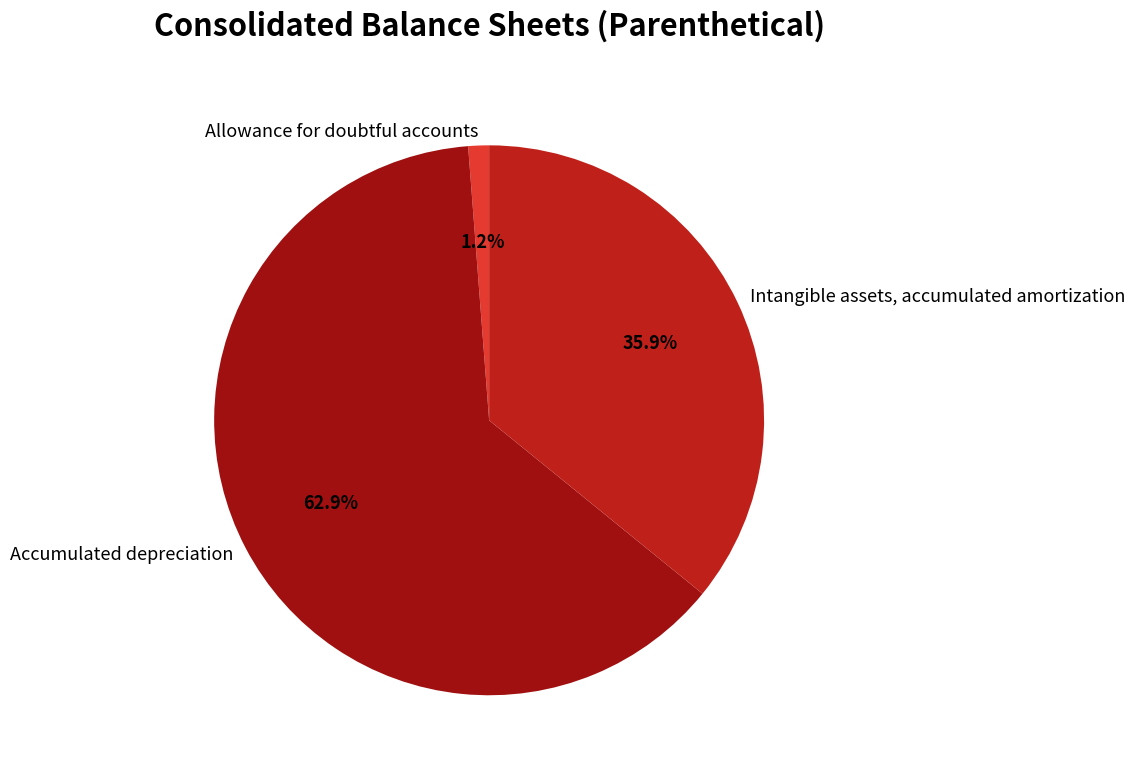

What is the largest slice in the pie chart?

Accumulated depreciation